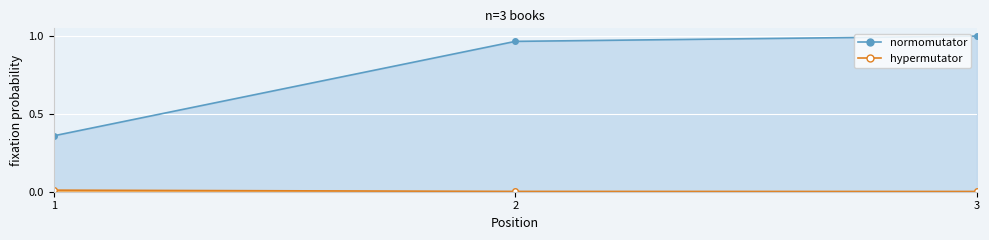

What is the total value across all series at 1?

0.4